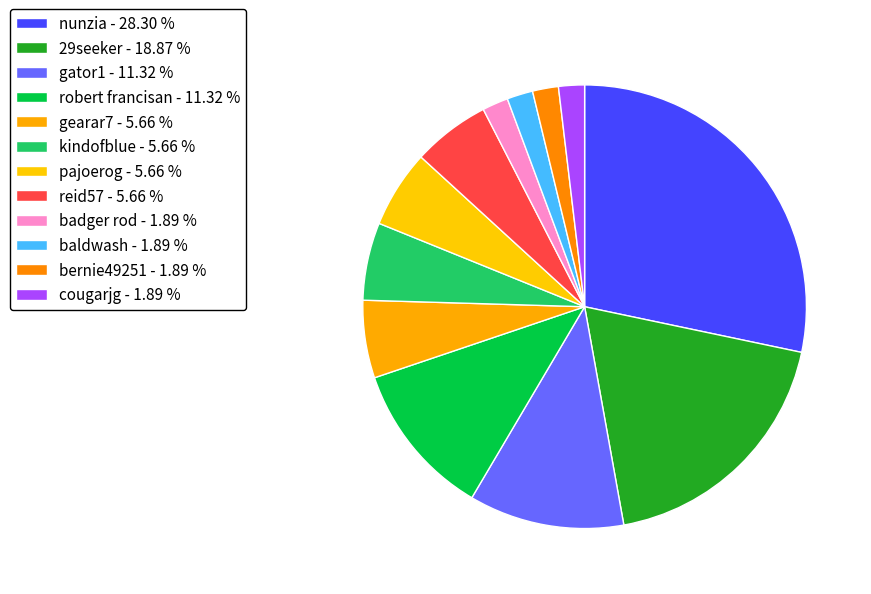

How many slices are in this pie chart?

12